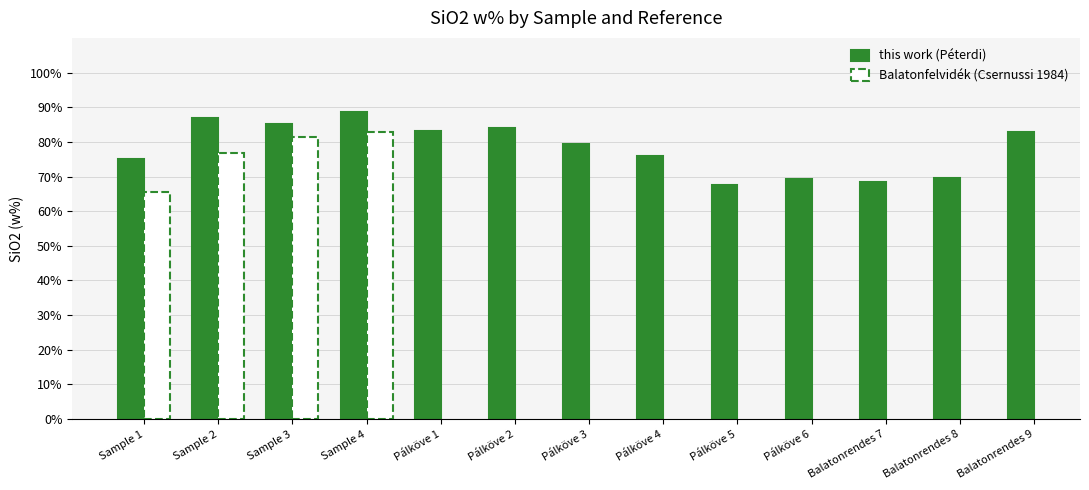

What is the sum of the this work (Péterdi) values at Sample 2 and Sample 1?

161.9